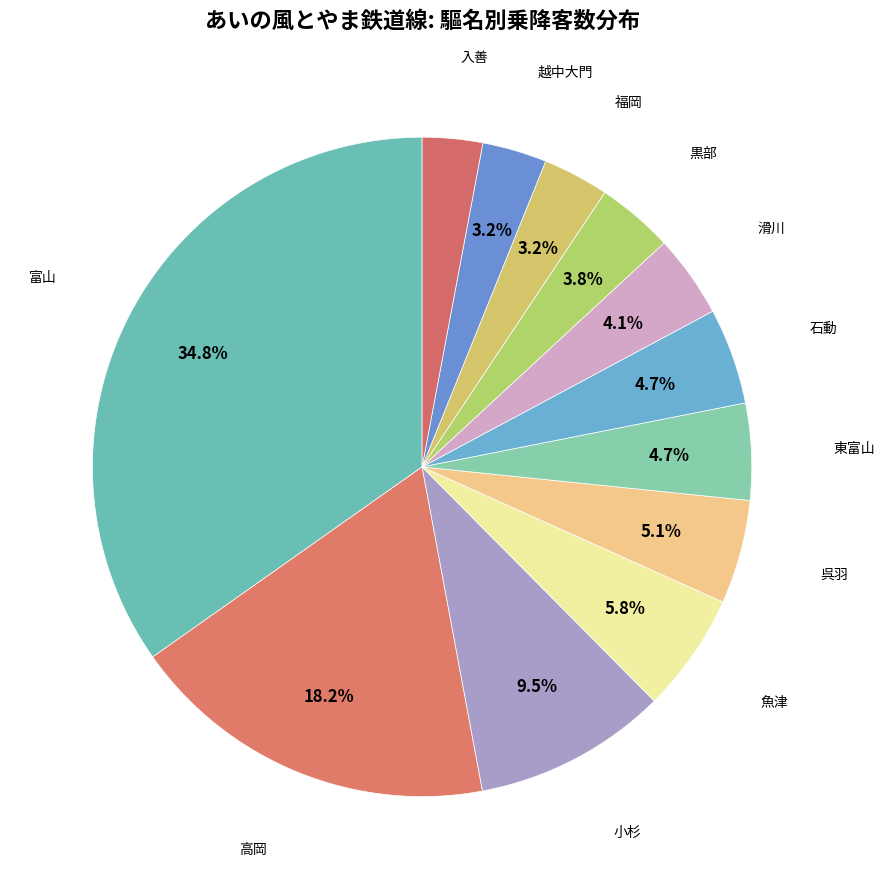

Is there a majority slice in this chart?

No